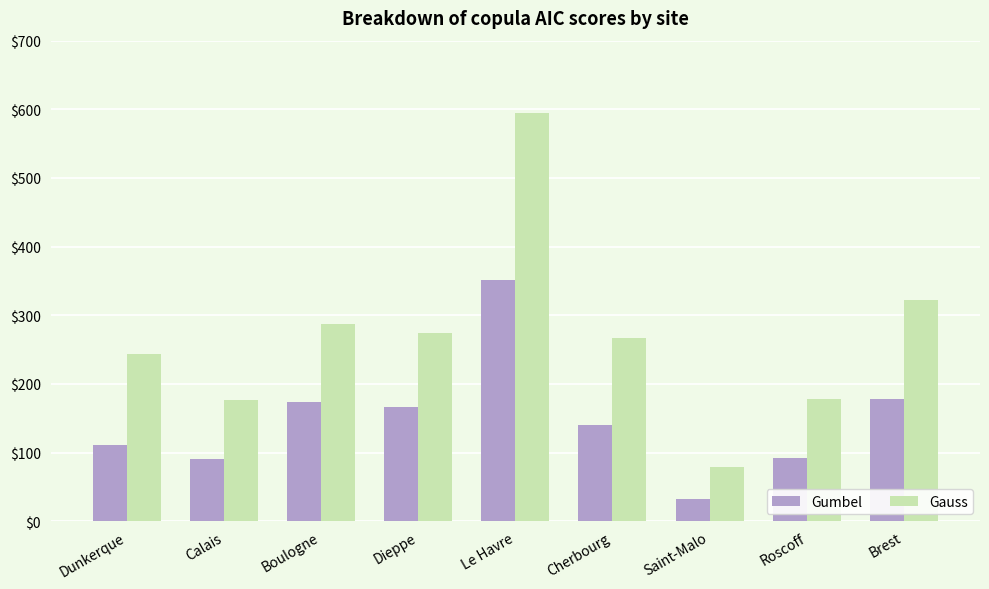

Between Le Havre and Brest, which series saw the biggest shift?

Gauss